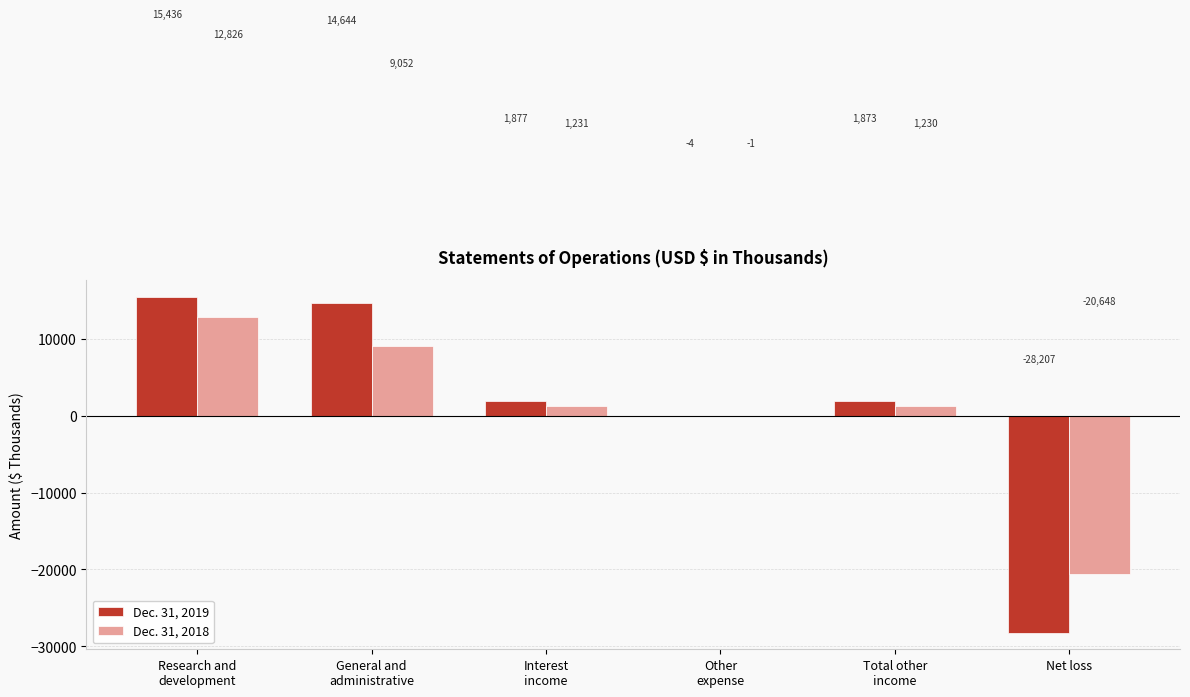

Reading right to left, what are all the values shown in this chart?

Dec. 31, 2019: Net loss=-28207	Total other
income=1873	Other
expense=-4	Interest
income=1877	General and
administrative=14644	Research and
development=15436
Dec. 31, 2018: Net loss=-20648	Total other
income=1230	Other
expense=-1	Interest
income=1231	General and
administrative=9052	Research and
development=12826